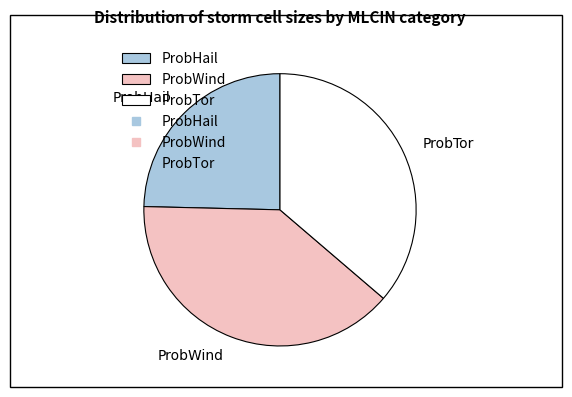

Combined, do ProbWind and ProbHail account for over 50%?

Yes